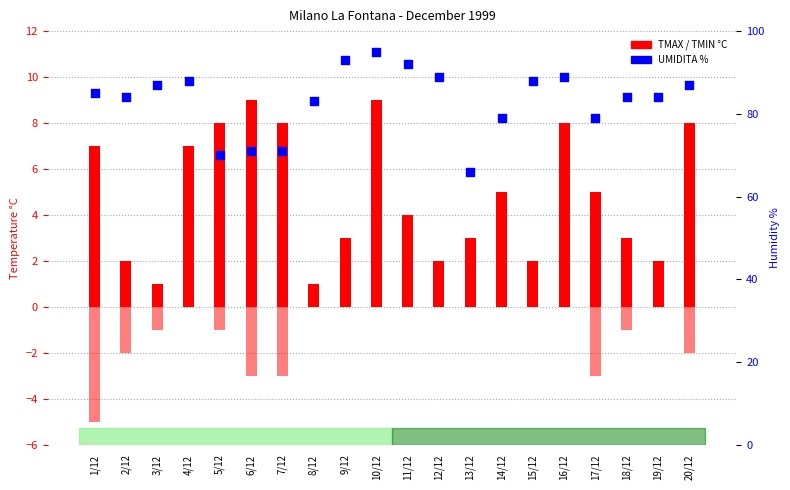

At which category is the sum across all series the highest?

10/12